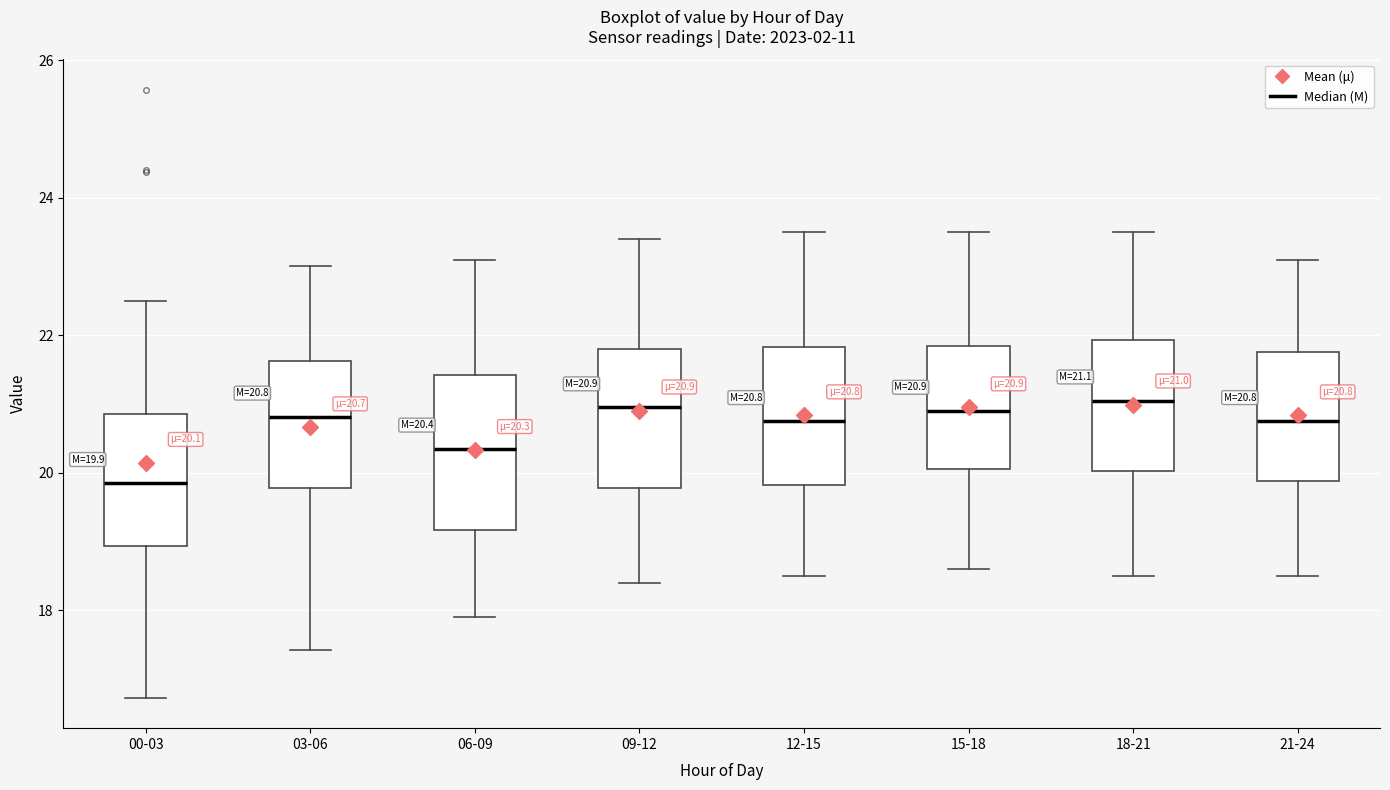

Comparing the boxes themselves (not the whiskers), which one is the tallest?

06-09